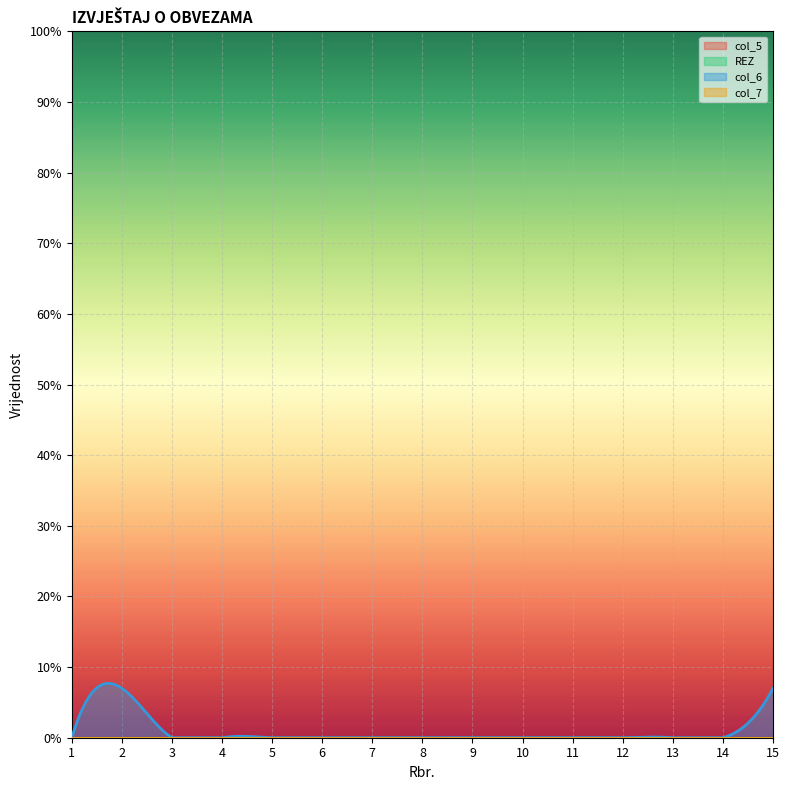

Which series has the largest range (max minus min)?

col_6